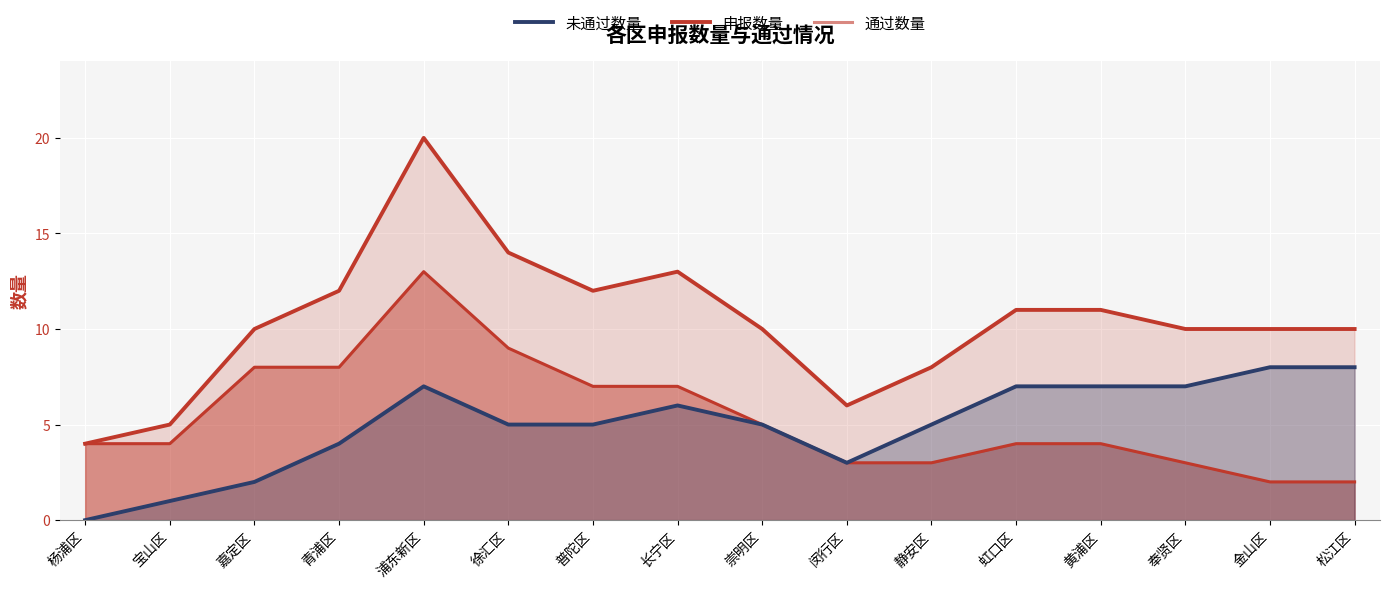

Is it true that 未通过数量 equals 1 at 宝山区?

False